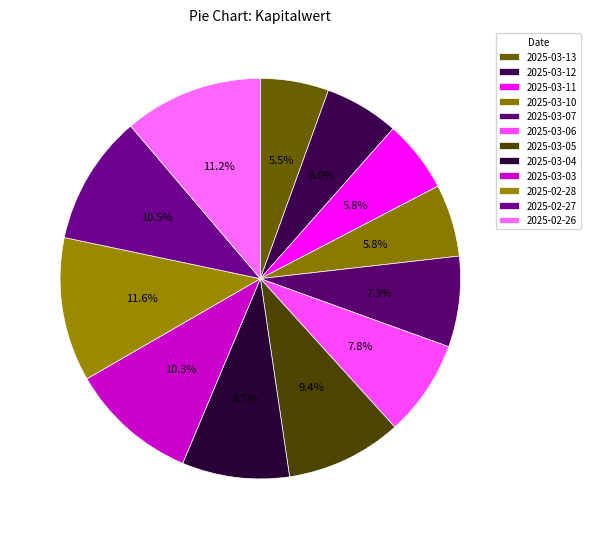

Is 2025-03-13 the majority of the pie?

No